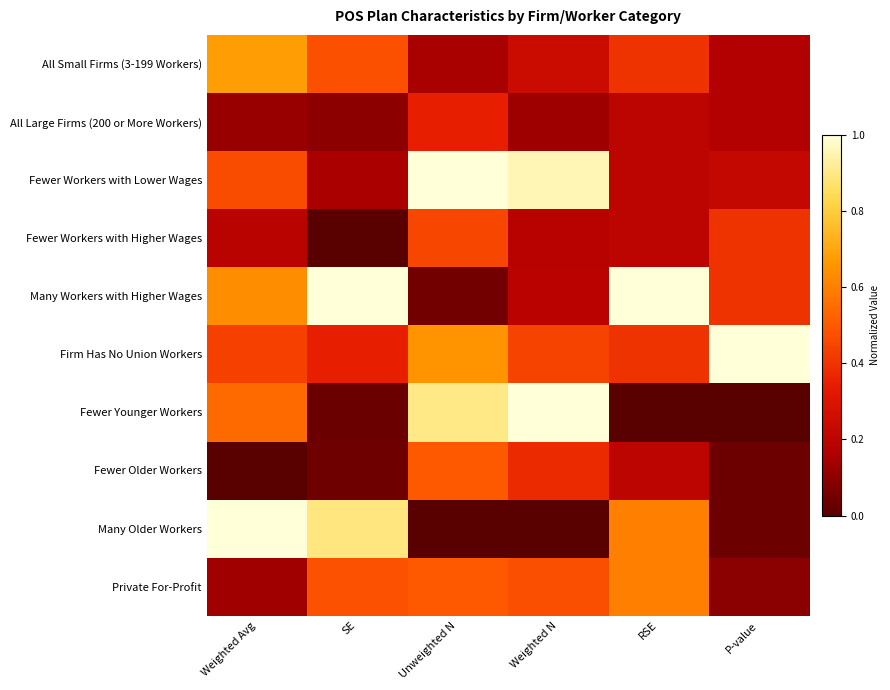

What is the spread (max minus min) of values at RSE?

1.0